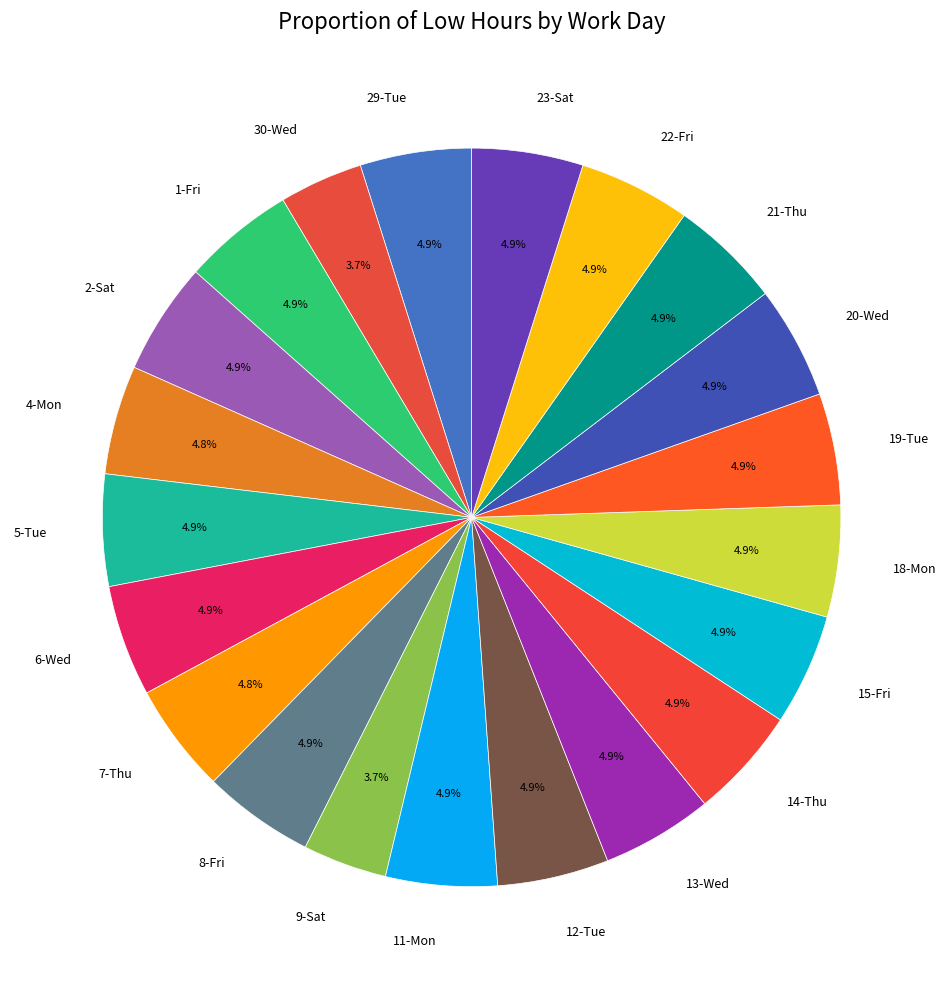

Approximately how many times larger is the value at 23-Sat compared to 8-Fri?

1.0